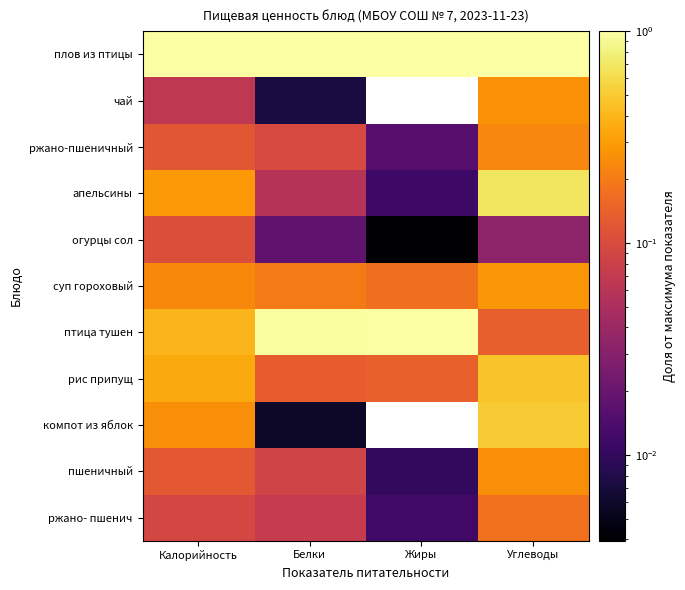

List the series in order of their peak value, highest first.

плов из птицы, птица тушен, апельсины, компот из яблок, рис припущ, суп гороховый, чай, пшеничный, ржано-пшеничный, ржано- пшенич, огурцы сол